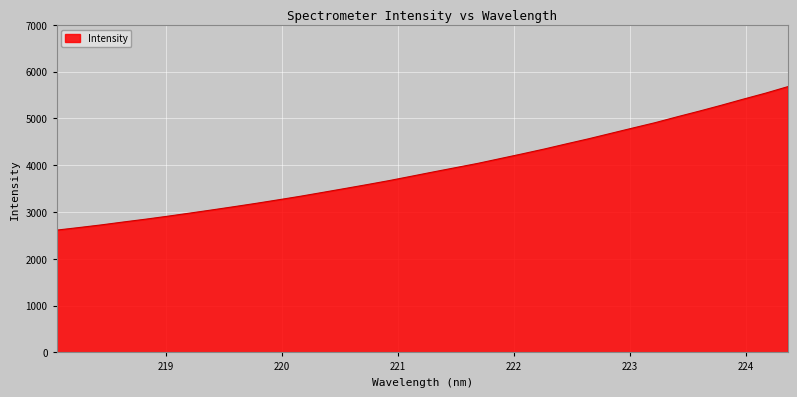

What is the average value?

3925.8